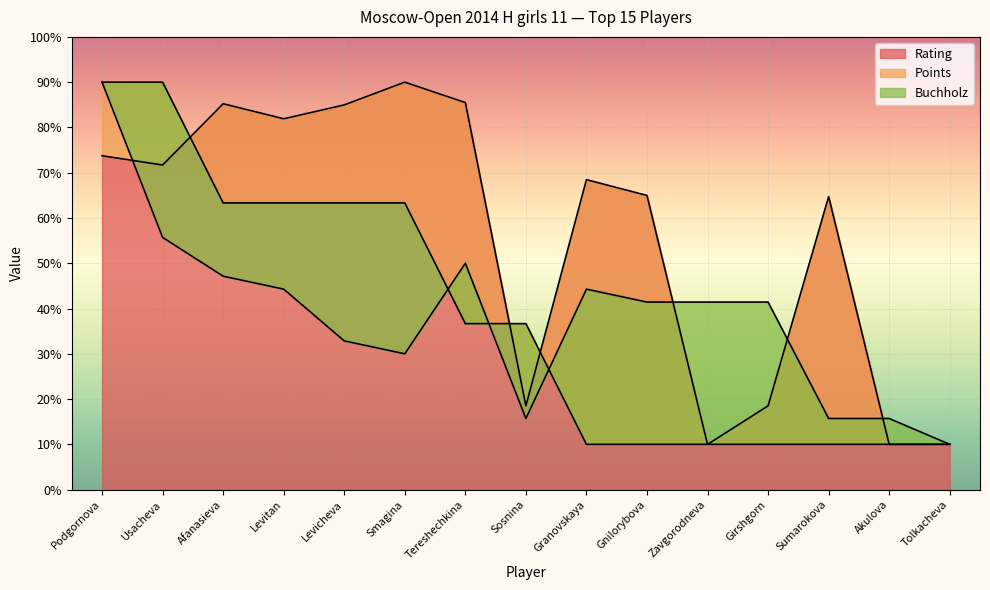

What is the sum of the Rating values at Sumarokova and Tolkacheva?

74.7